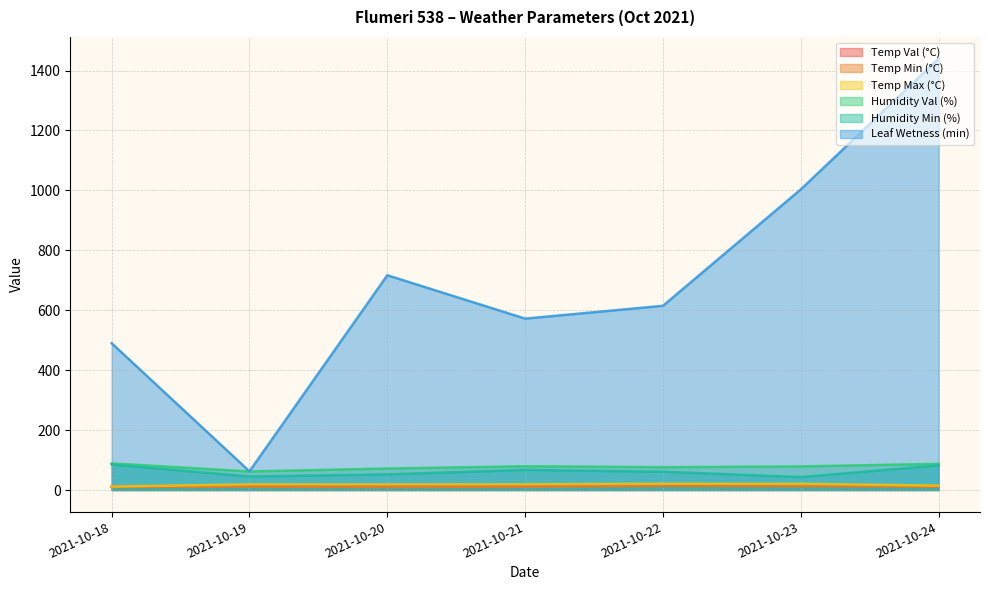

Reading left to right, what are all the values shown in this chart?

Temp Val (°C): 2021-10-18=10.8	2021-10-19=14.5	2021-10-20=13.3	2021-10-21=15.1	2021-10-22=16.5	2021-10-23=15.8	2021-10-24=12.9
Temp Min (°C): 2021-10-18=10.3	2021-10-19=11.0	2021-10-20=9.6	2021-10-21=10.6	2021-10-22=13.8	2021-10-23=12.9	2021-10-24=11.1
Temp Max (°C): 2021-10-18=11.5	2021-10-19=18.8	2021-10-20=18.5	2021-10-21=18.9	2021-10-22=21.0	2021-10-23=20.6	2021-10-24=14.6
Humidity Val (%): 2021-10-18=88.8	2021-10-19=61.9	2021-10-20=71.7	2021-10-21=79.3	2021-10-22=76.2	2021-10-23=78.7	2021-10-24=87.3
Humidity Min (%): 2021-10-18=85.0	2021-10-19=45.0	2021-10-20=52.0	2021-10-21=67.0	2021-10-22=61.0	2021-10-23=43.0	2021-10-24=82.0
Leaf Wetness (min): 2021-10-18=490.0	2021-10-19=62.3	2021-10-20=716.7	2021-10-21=572.0	2021-10-22=614.8	2021-10-23=1003.3	2021-10-24=1440.0